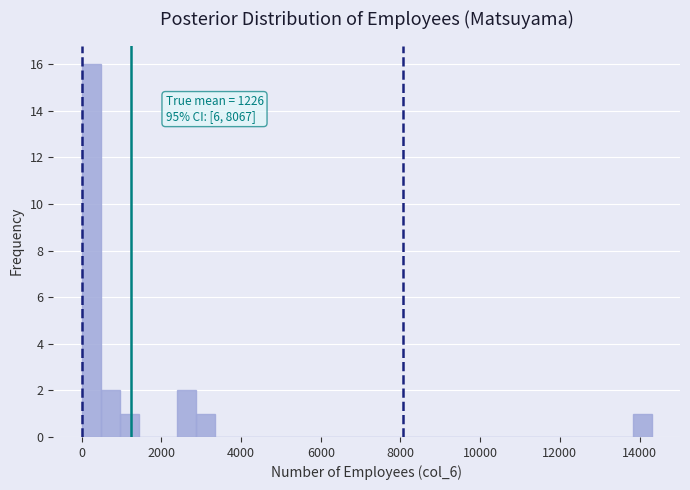

Read against the x-axis, roughly where is the centre of the tallest bar?

200